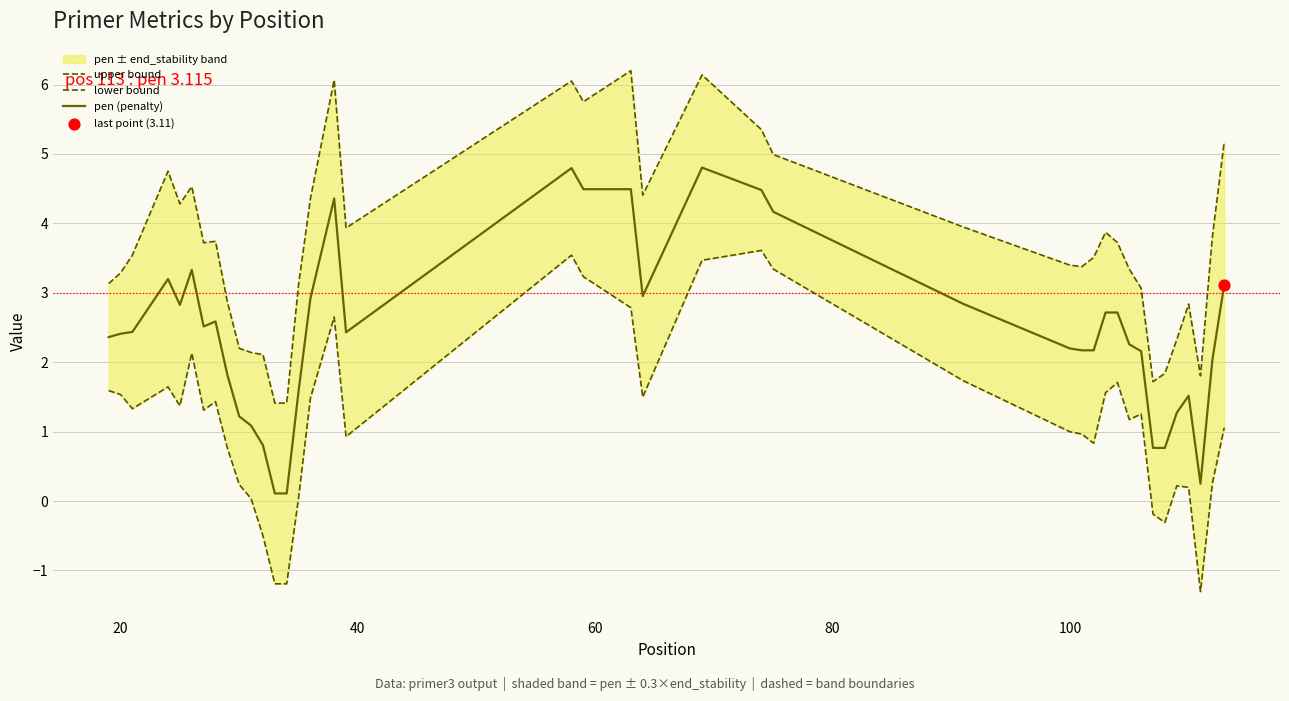

What is the total value across all series at 40?

7.3